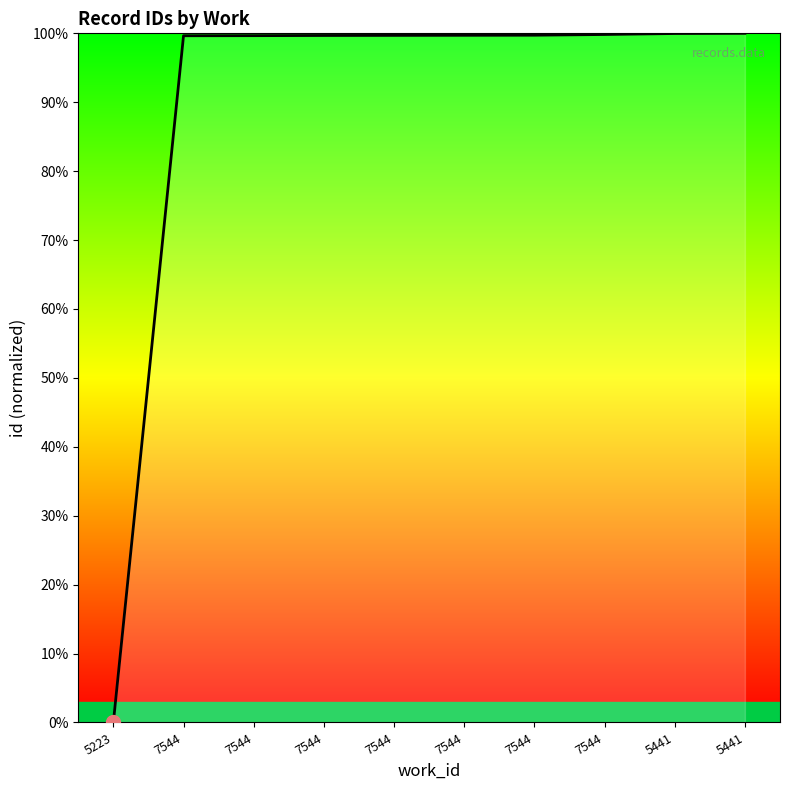

What is the label of the 1st point from the right?

5441